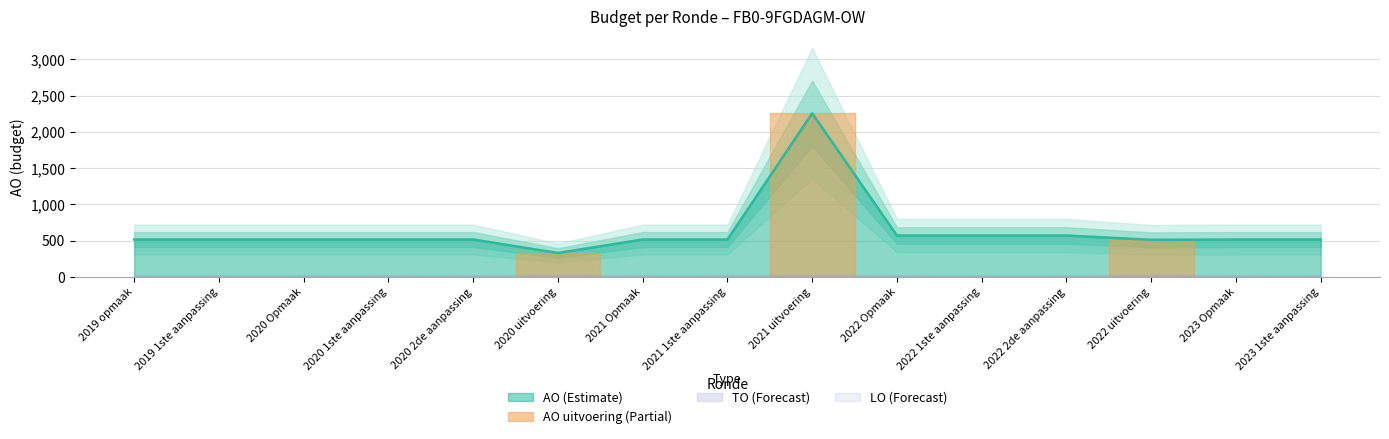

What position from the left is 2020 2de aanpassing?

5